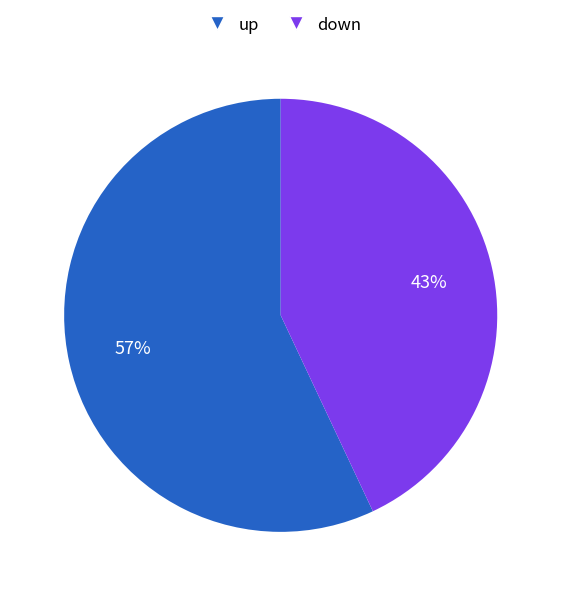

Count the number of slices in the pie.

2